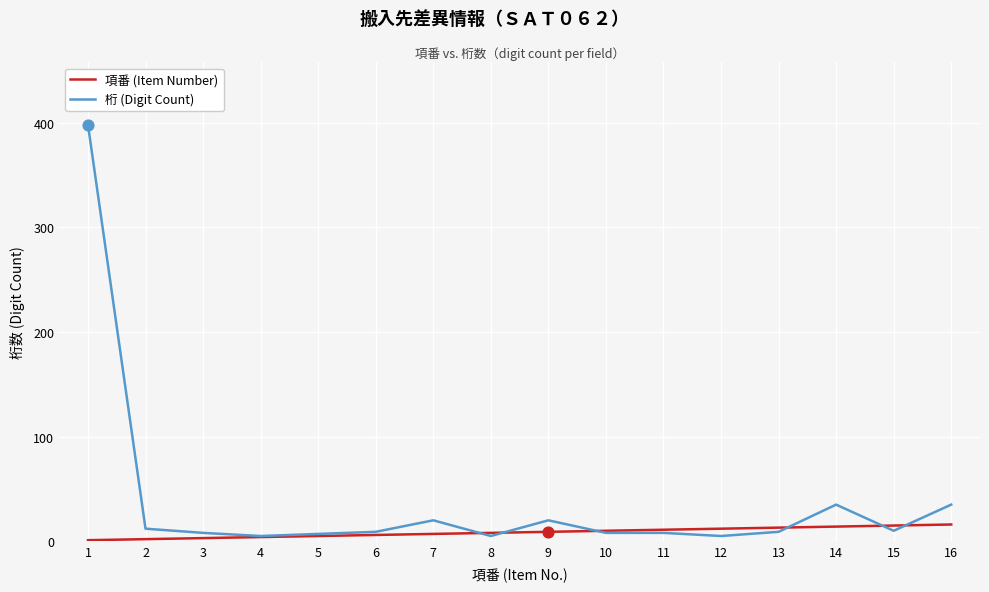

Rank the series by their maximum value, from lowest to highest.

項番 (Item Number), 桁 (Digit Count)